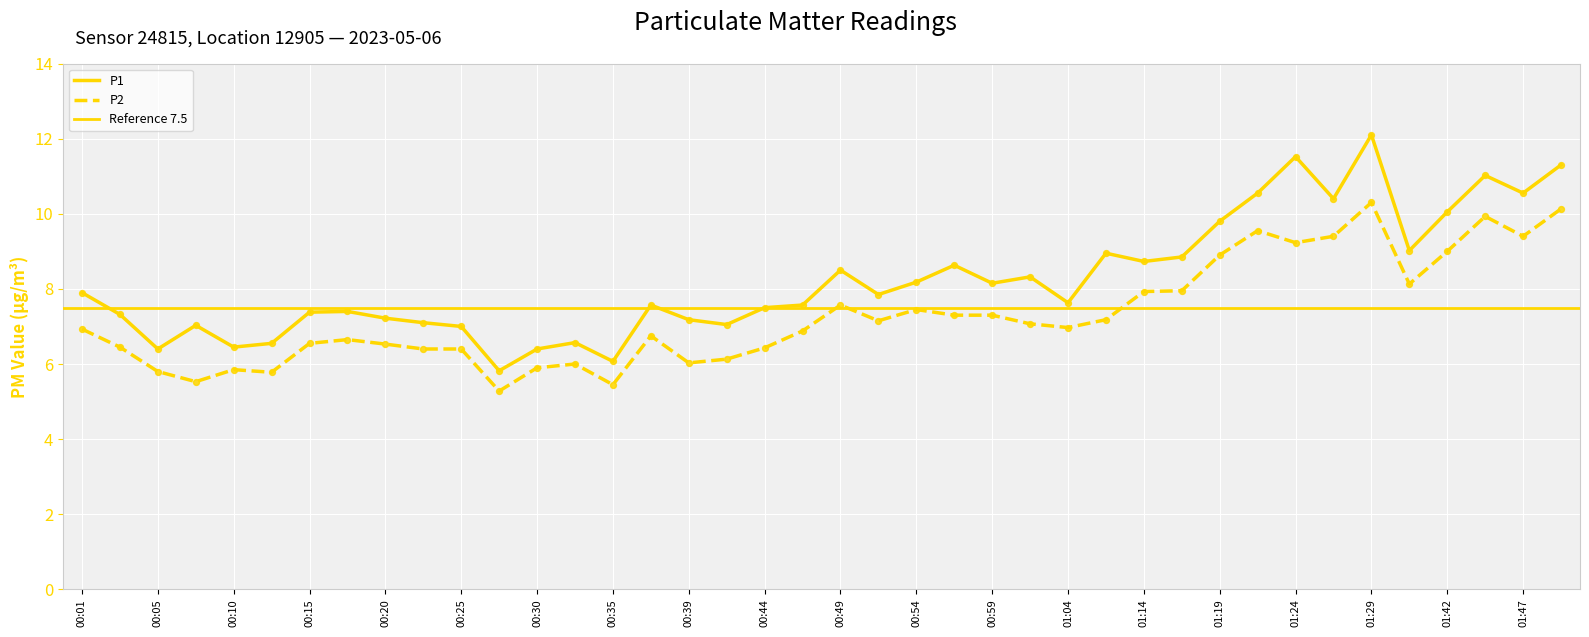

Which series has the largest total across all categories?

P1